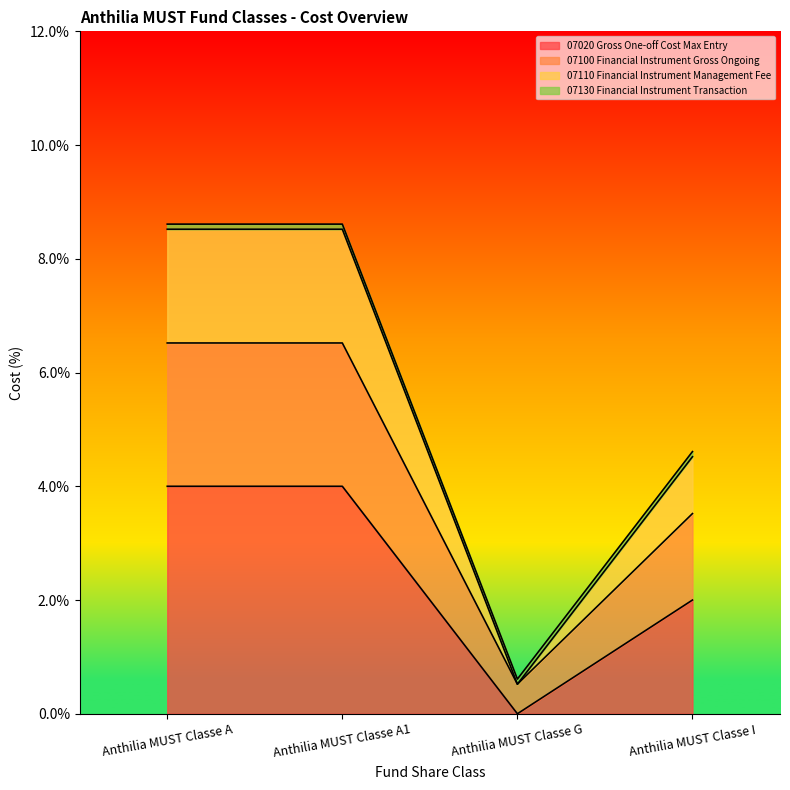

What is the label of the 4th point from the right?

Anthilia MUST Classe A